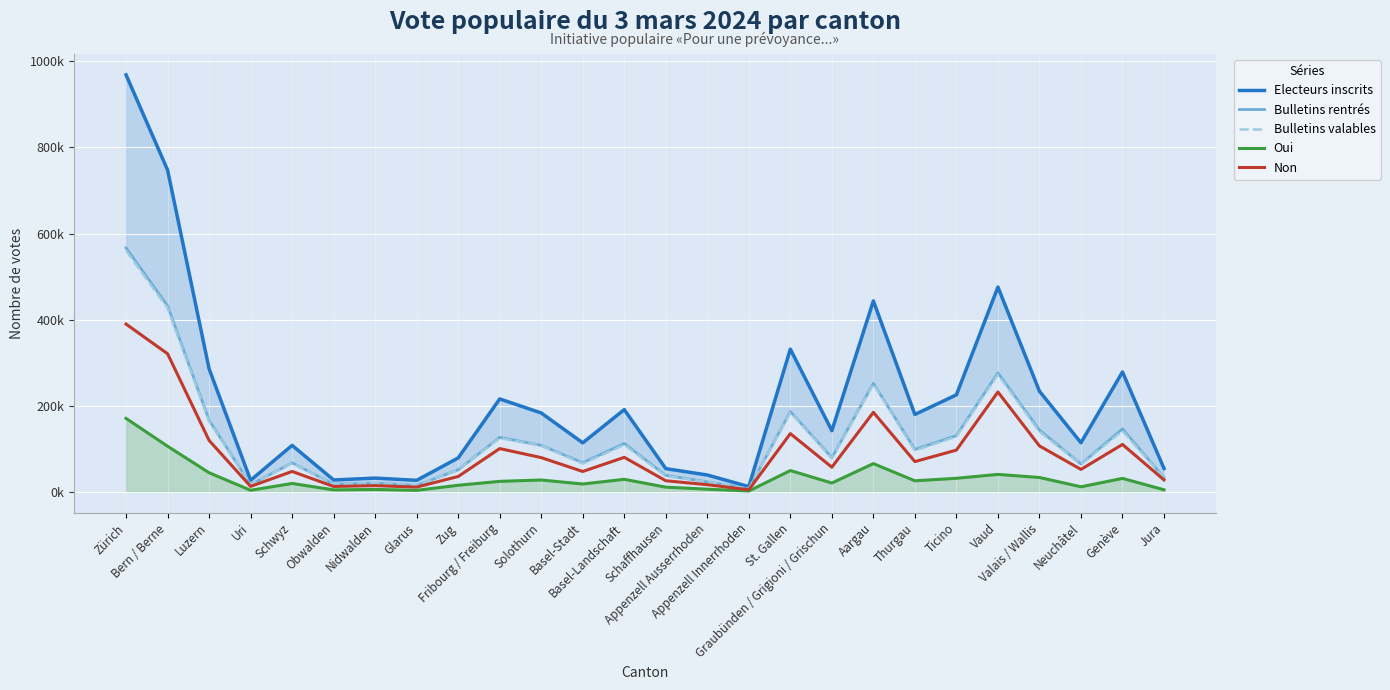

Rank the series by their maximum value, from lowest to highest.

Oui, Non, Bulletins valables, Bulletins rentrés, Electeurs inscrits